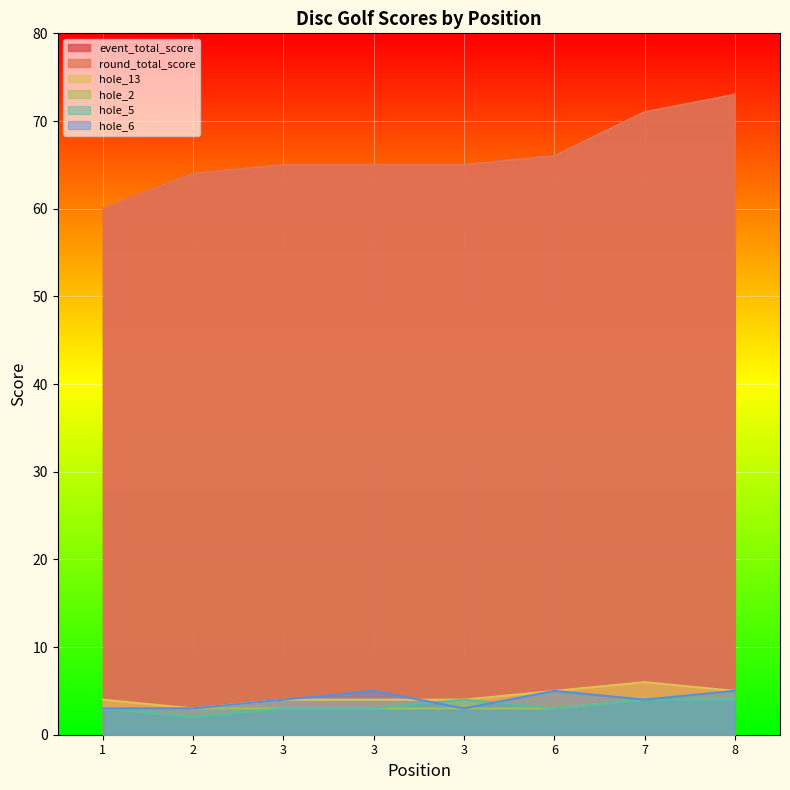

Rank the categories by round_total_score value from highest to lowest.

8, 7, 6, 3, 3, 3, 2, 1